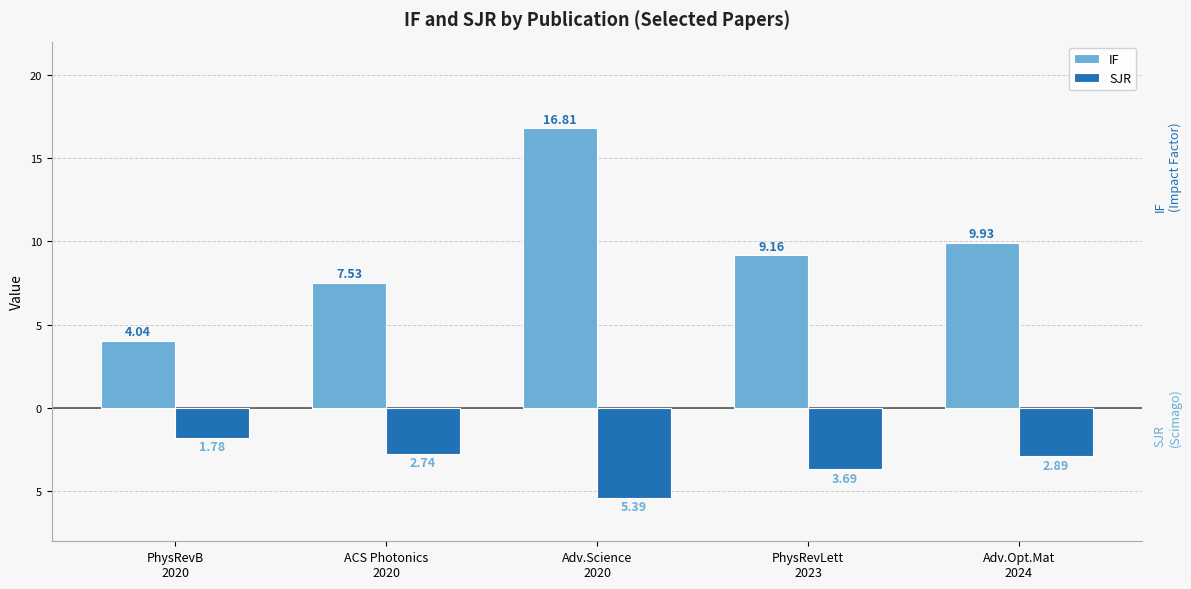

Does the chart contain any negative values?

Yes